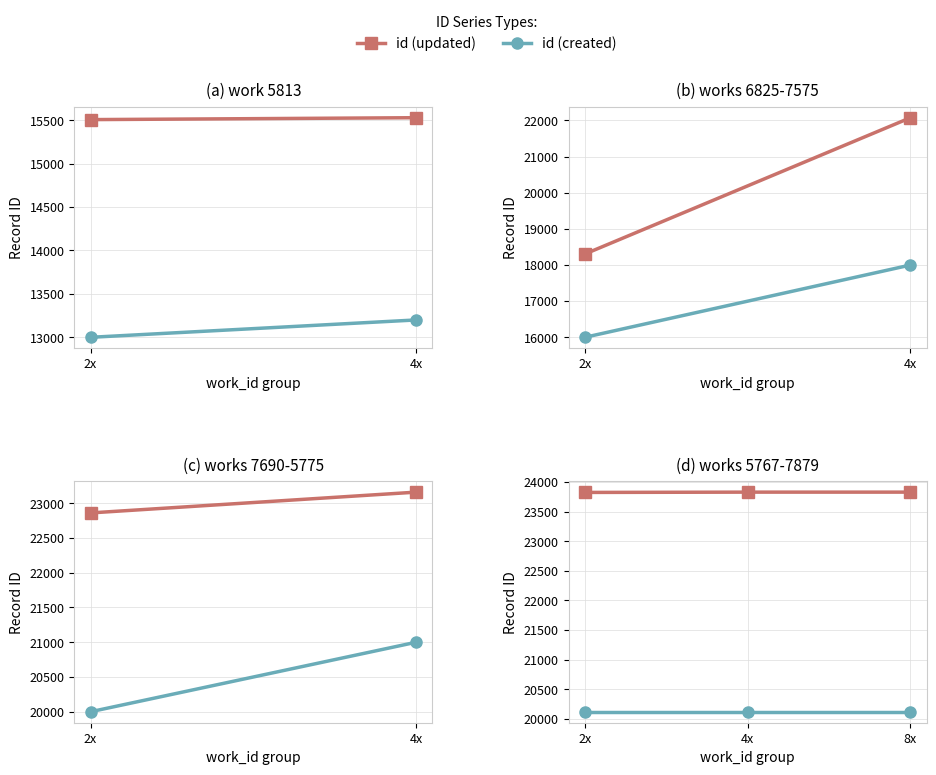

Which series has the widest spread of values?

id (updated)